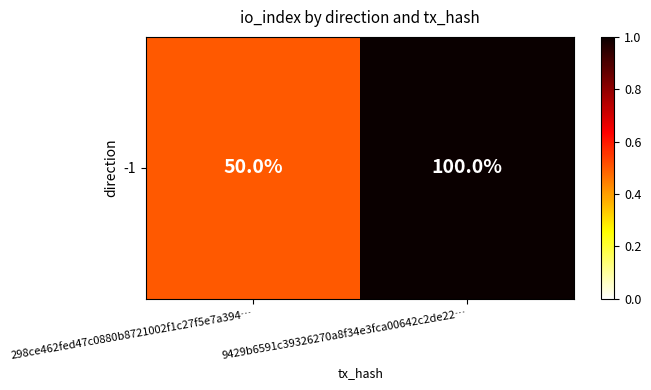

List the labels in order of value, largest first.

9429b6591c39326270a8f34e3fca00642c2de22…, 298ce462fed47c0880b8721002f1c27f5e7a394…